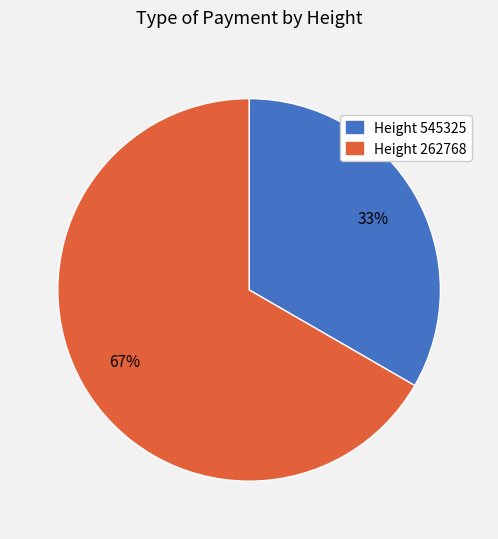

True or false: Height 545325 accounts for 24% of the total.

False